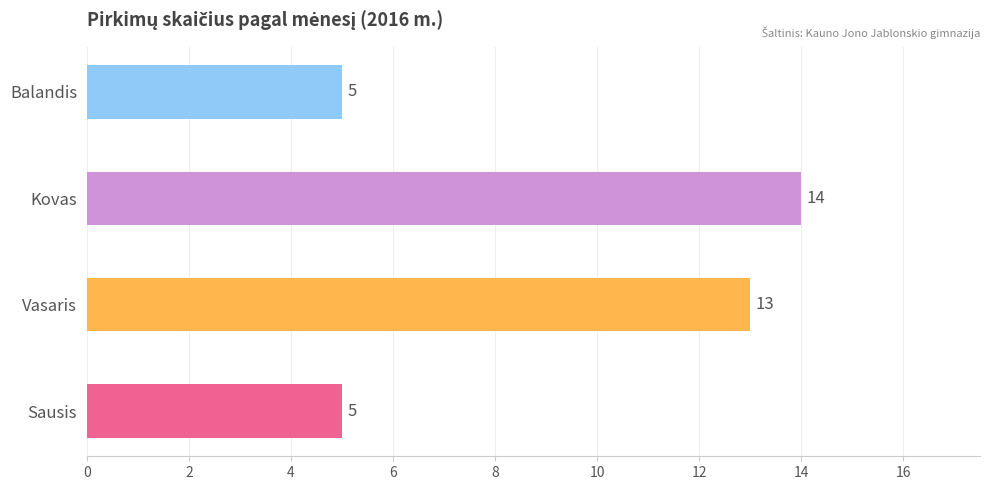

Reading bottom to top, list all the values displayed in this chart.

5	13	14	5